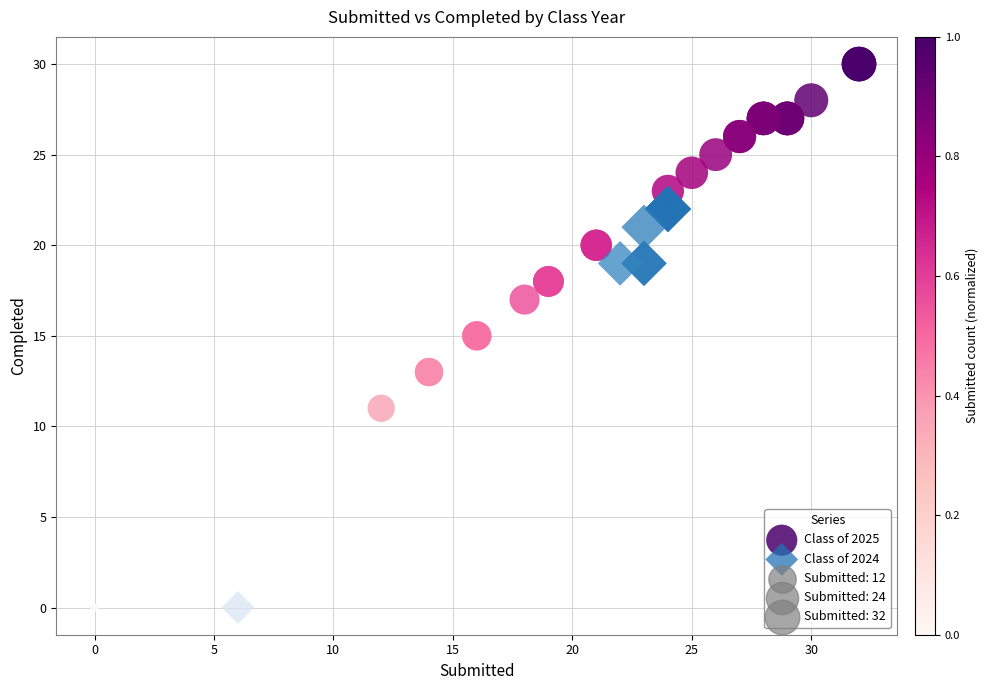

Which series contains the lowest Y value?

Class of 2024